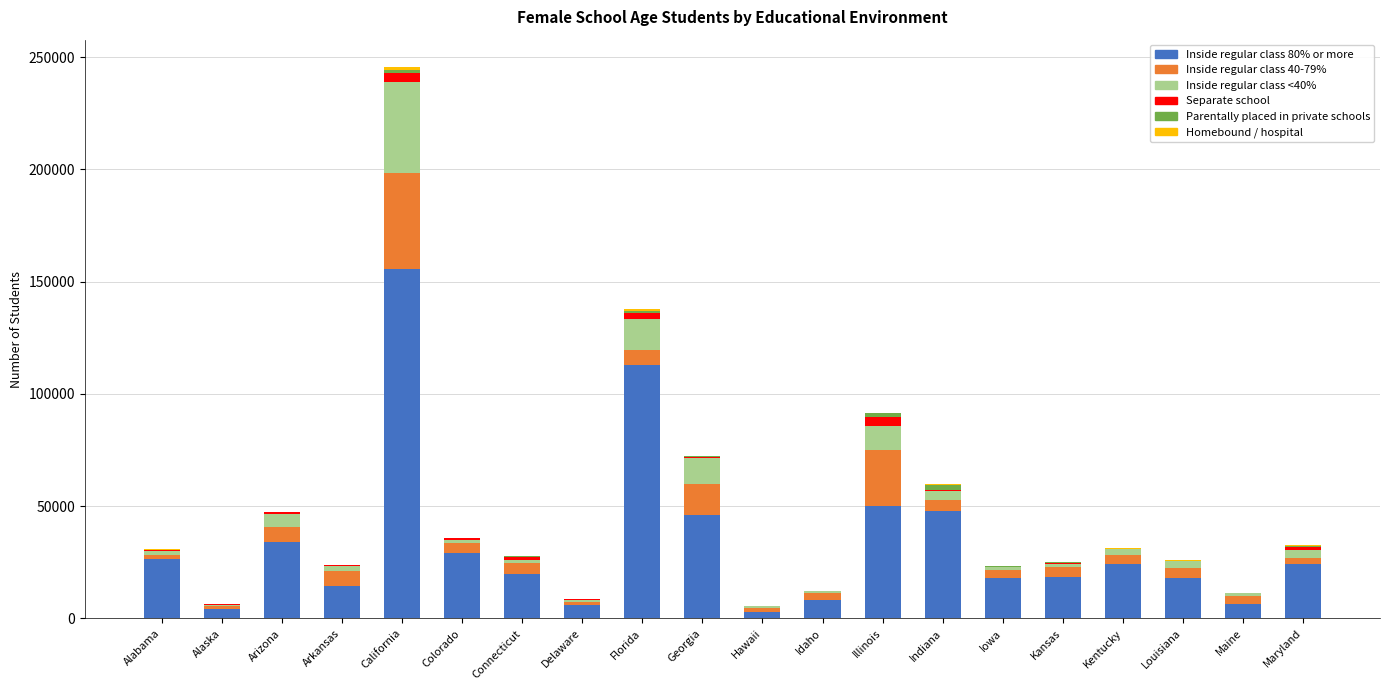

At which category is the sum across all series the highest?

California